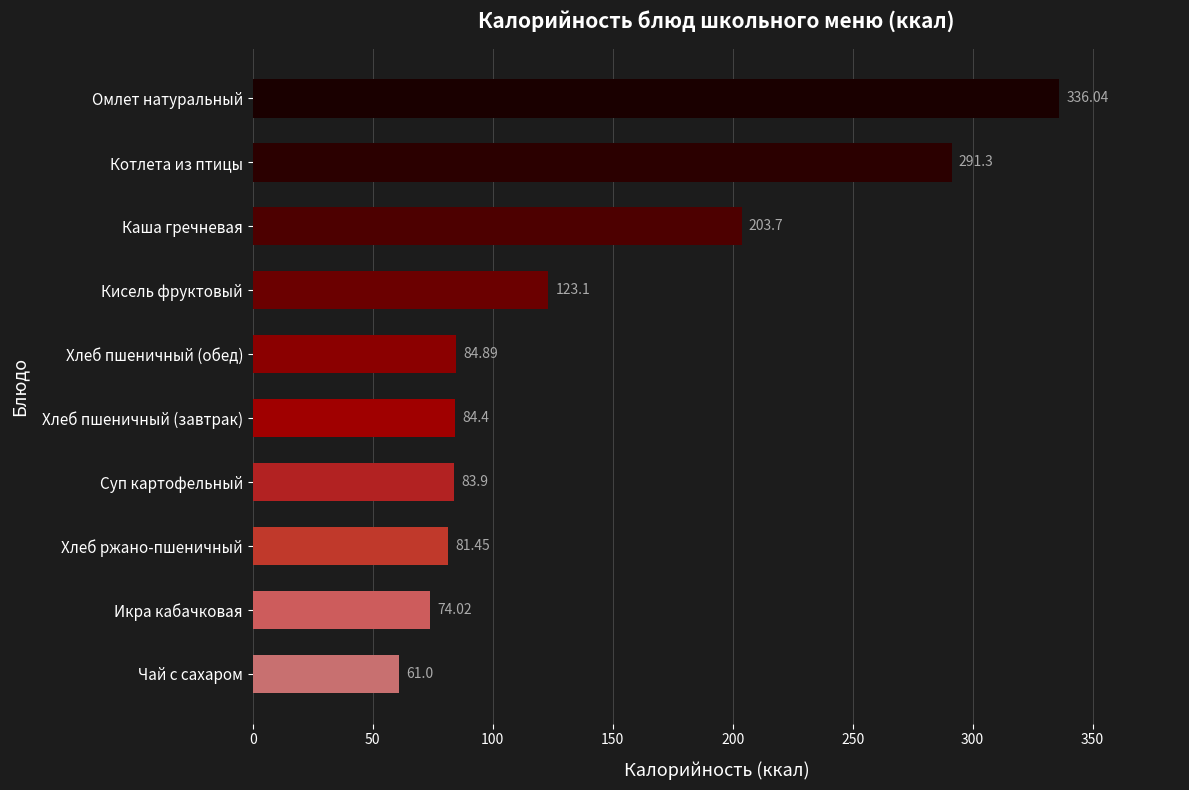

Between Котлета из птицы and Омлет натуральный, which is larger?

Омлет натуральный